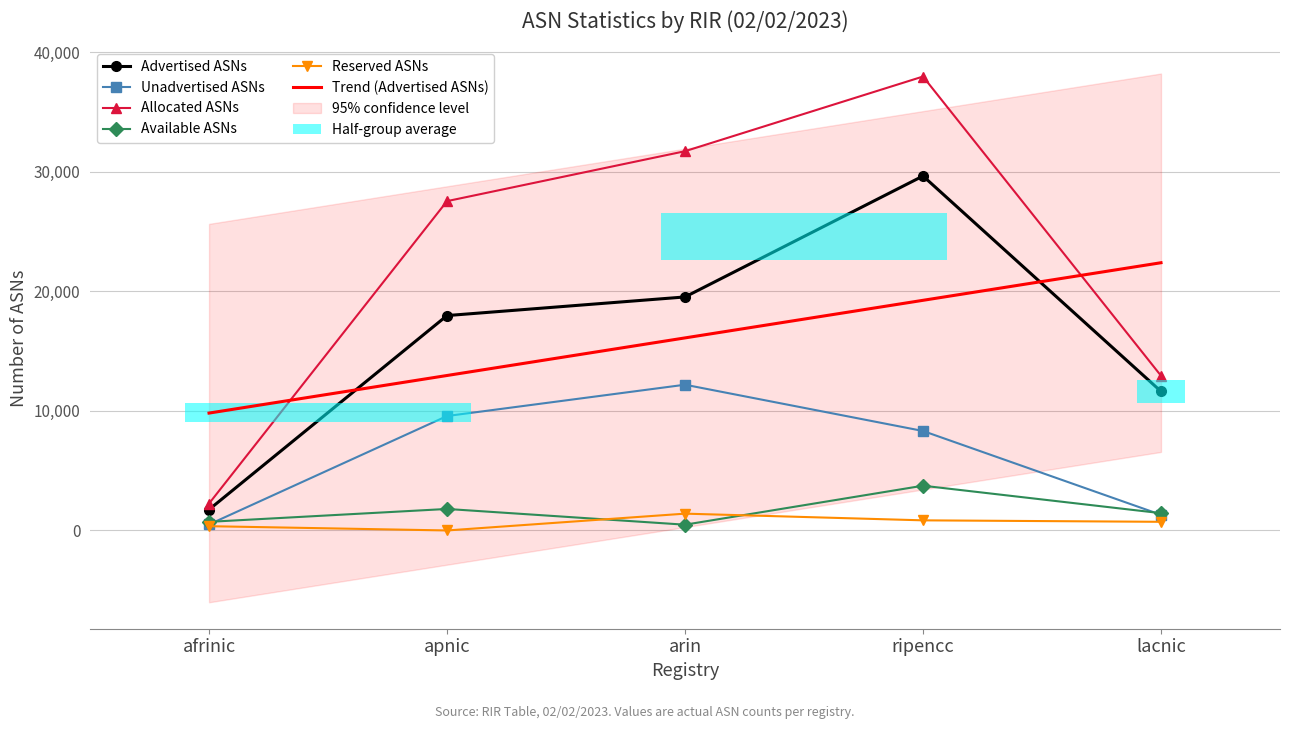

True or false: Available ASNs has a value of 1445.0 at lacnic.

True